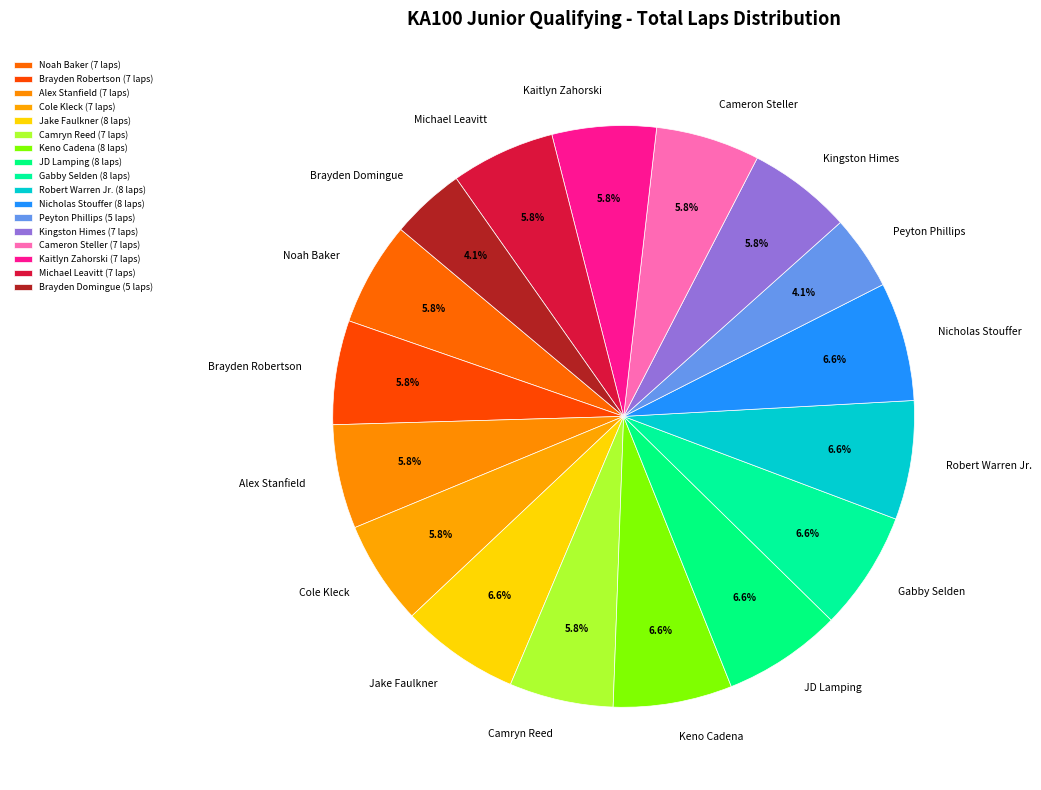

Is it true that Noah Baker is 6% of the pie?

True